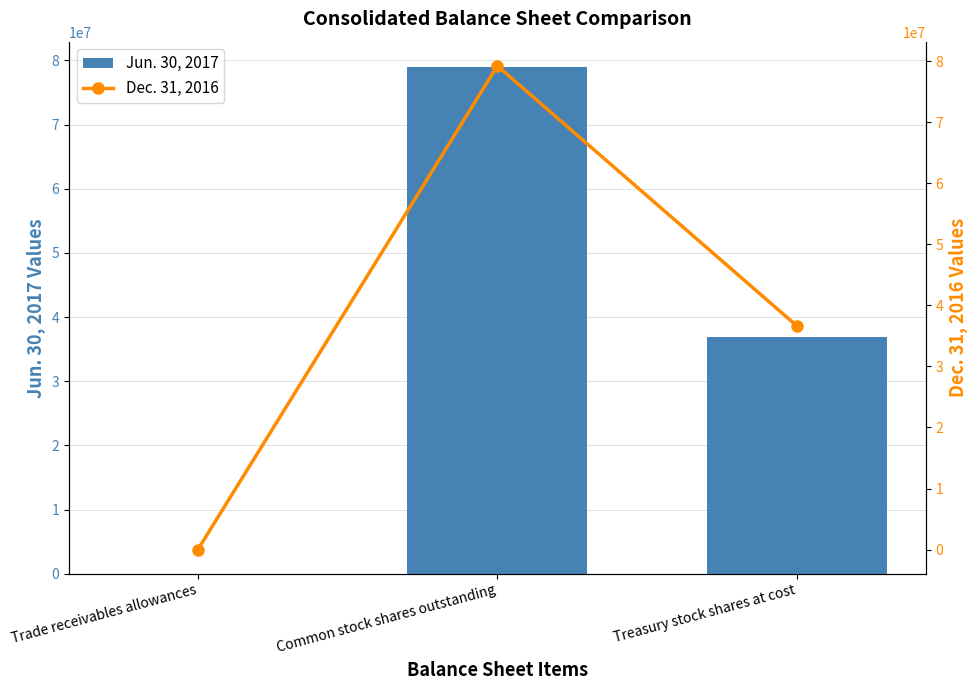

Which series has the widest spread of values?

Dec. 31, 2016